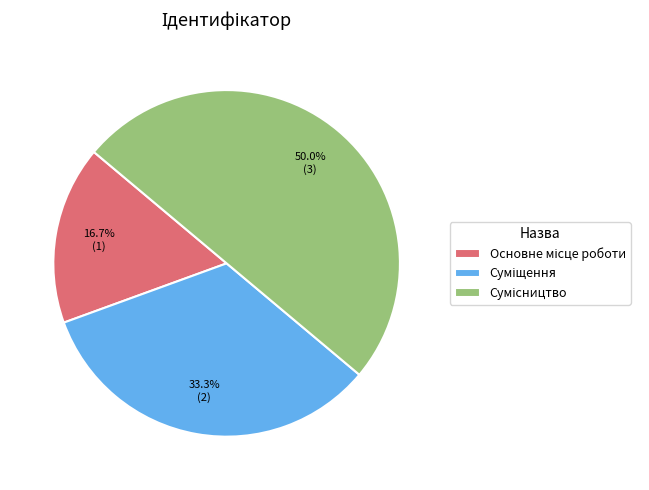

How many slices are in this pie chart?

3